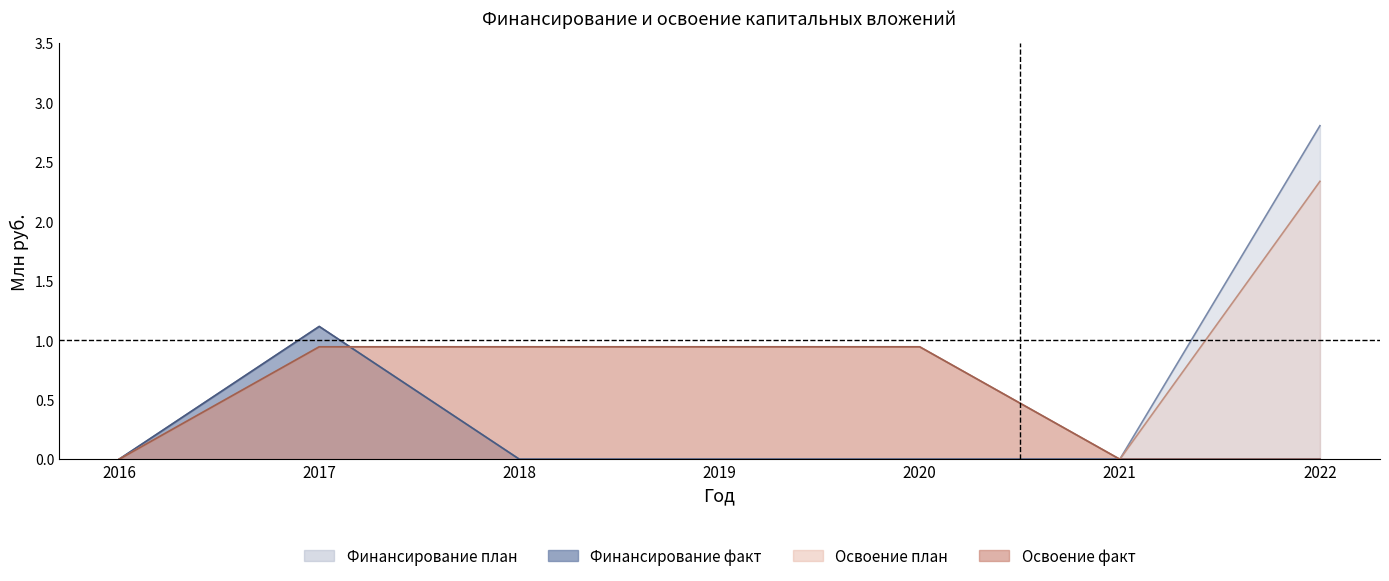

The Финансирование факт series shows -0.5 at 2020. True or false?

False